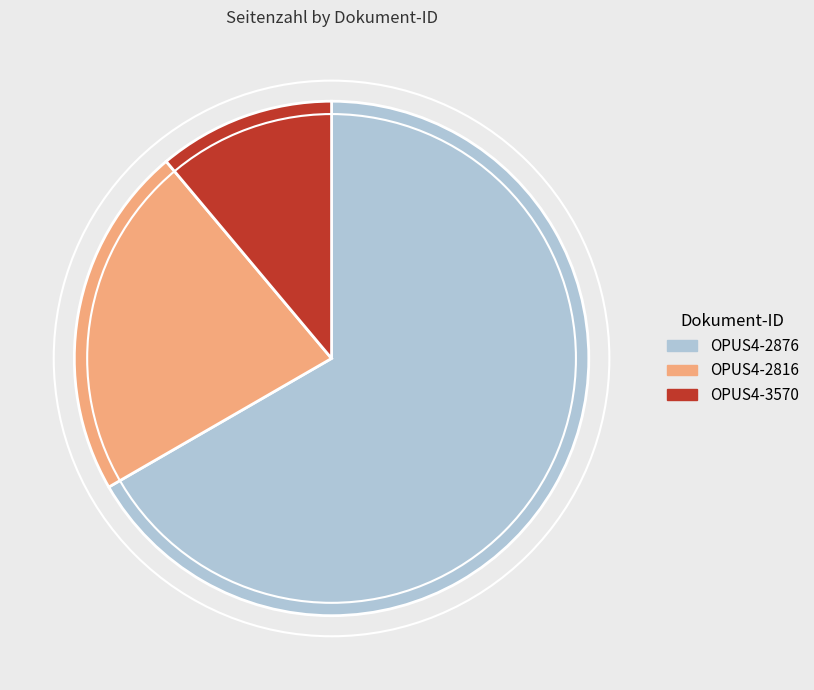

Count the number of slices in the pie.

3